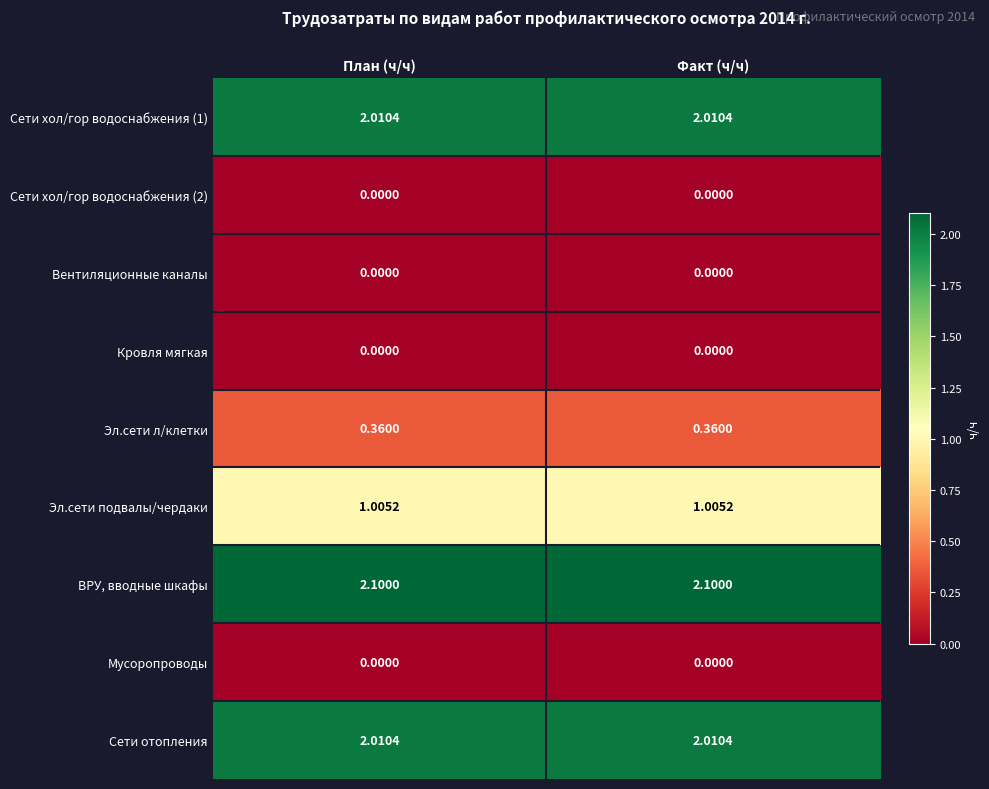

Which series has the largest total across all categories?

ВРУ, вводные шкафы